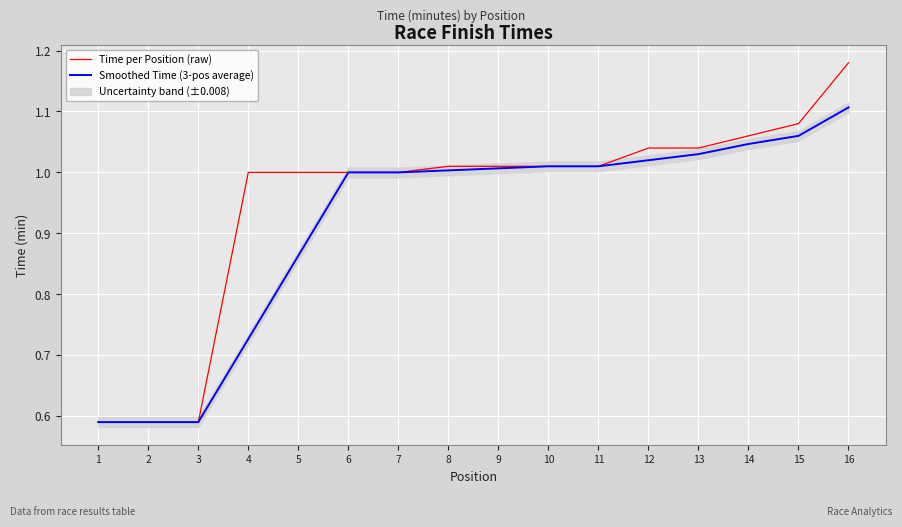

Which label corresponds to the smallest value in the chart?

1